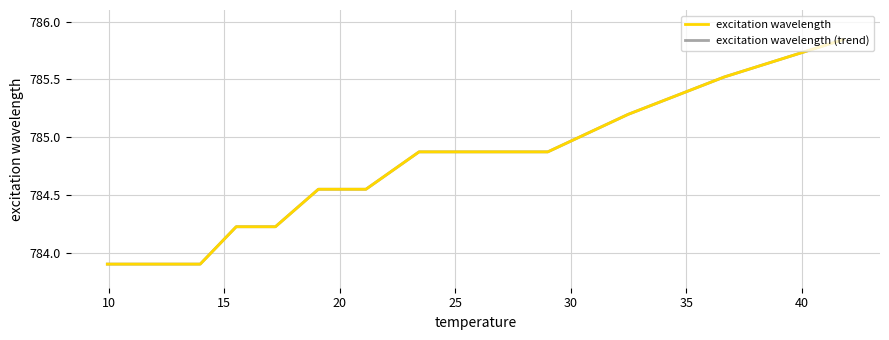

What are all the series names shown in the legend?

excitation wavelength, excitation wavelength (trend)